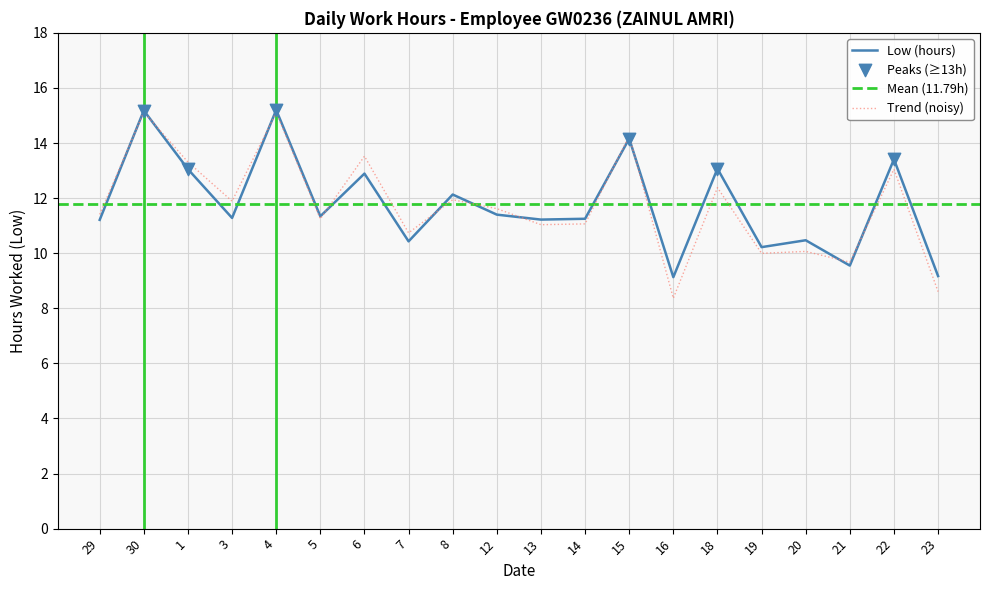

Approximately how many times larger is the value at 12 compared to 30?

0.8